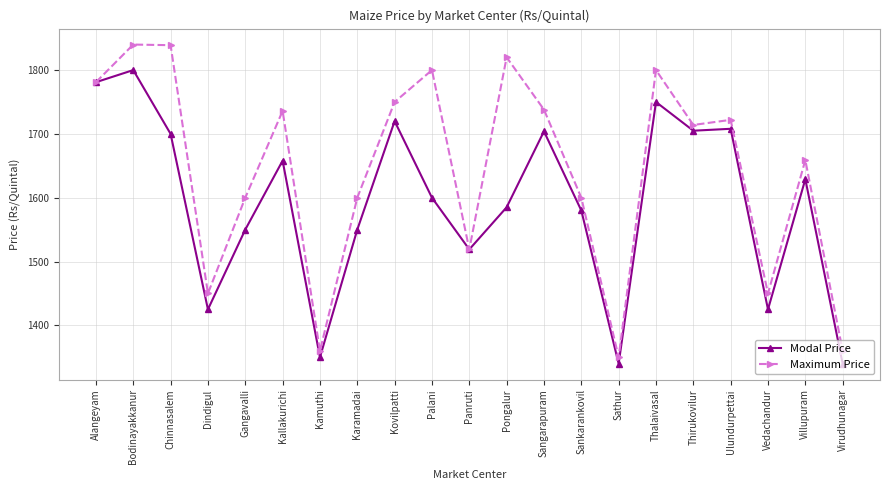

Which series has the largest total across all categories?

Maximum Price